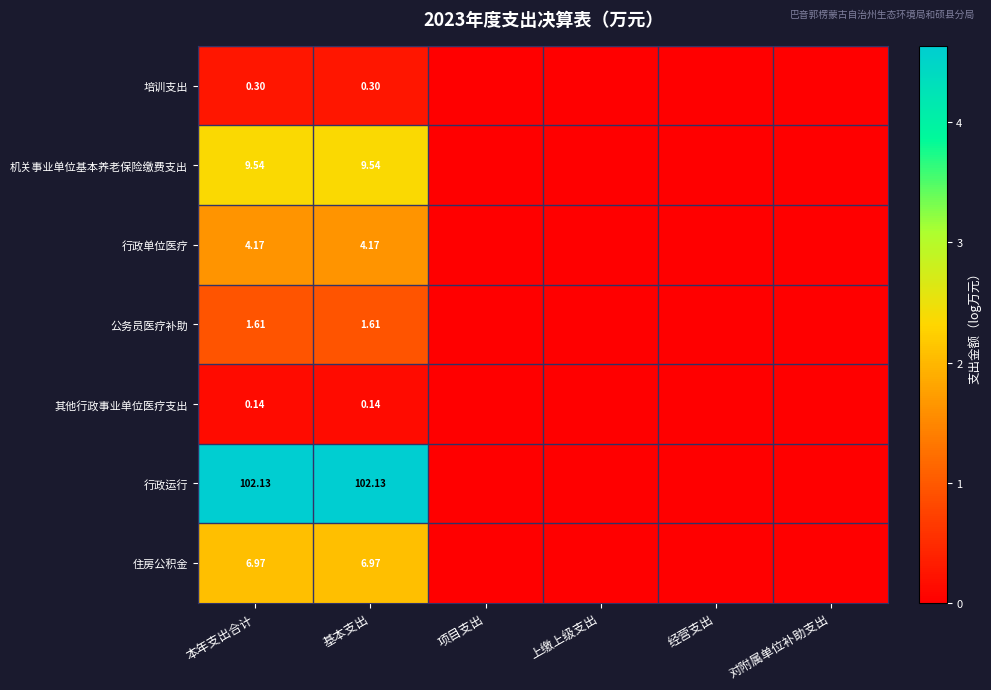

At 本年支出合计, list the series in order from largest to smallest.

行政运行, 机关事业单位基本养老保险缴费支出, 住房公积金, 行政单位医疗, 公务员医疗补助, 培训支出, 其他行政事业单位医疗支出